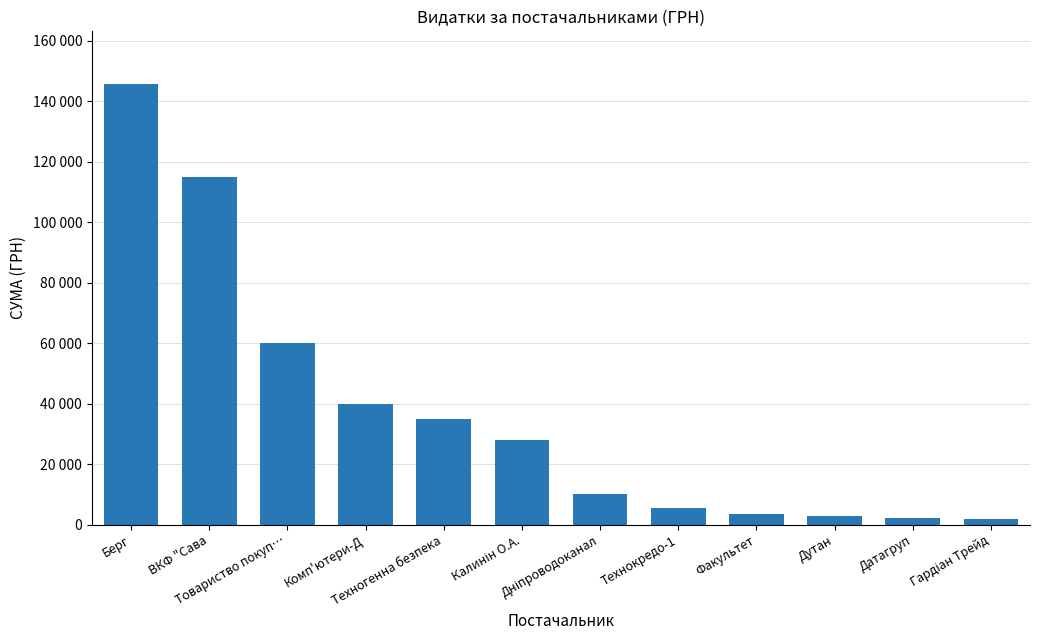

Are the bars horizontal?

No